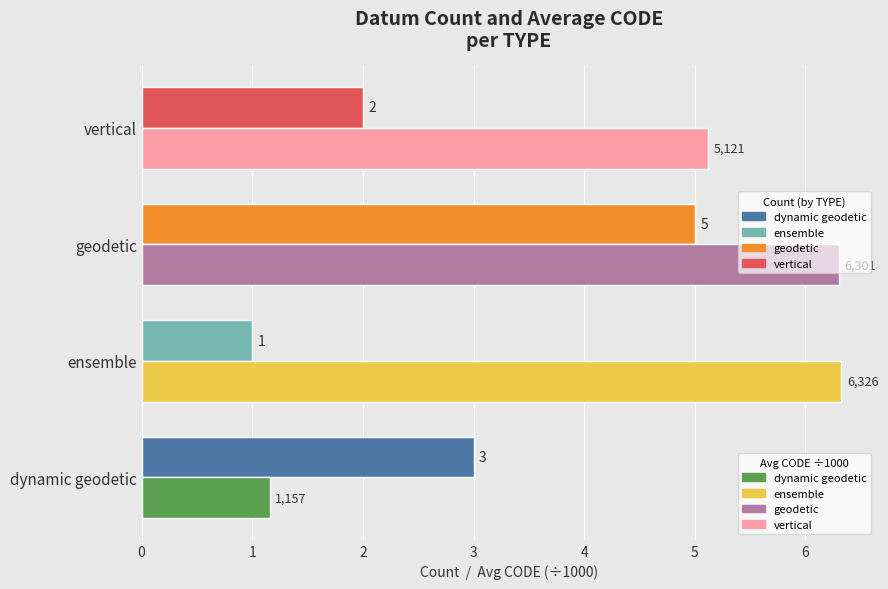

What is the maximum value shown in the chart?

6.3